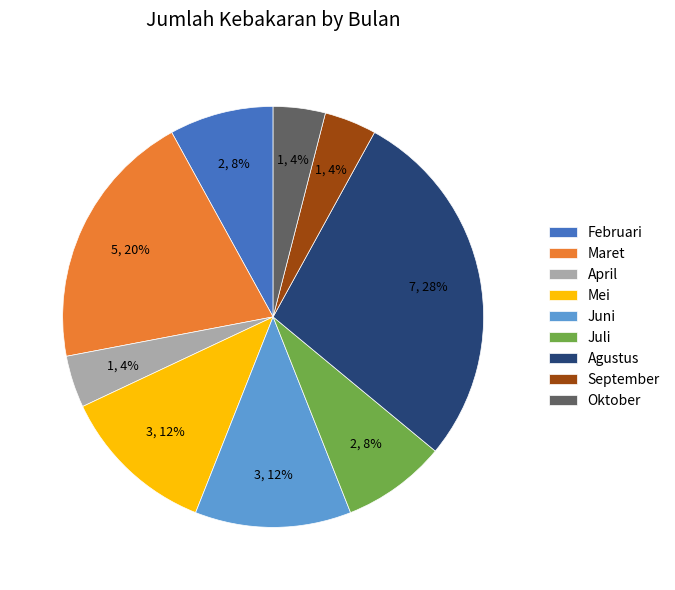

Which slice is the largest?

Agustus